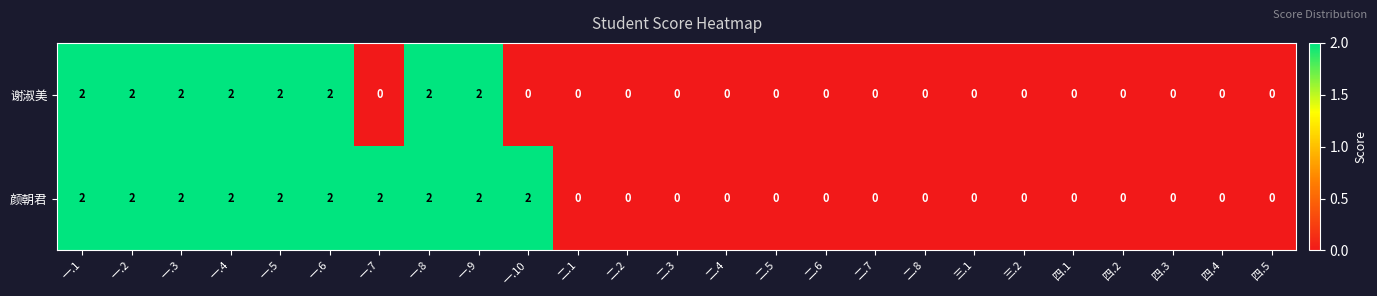

What is the greatest value displayed?

2